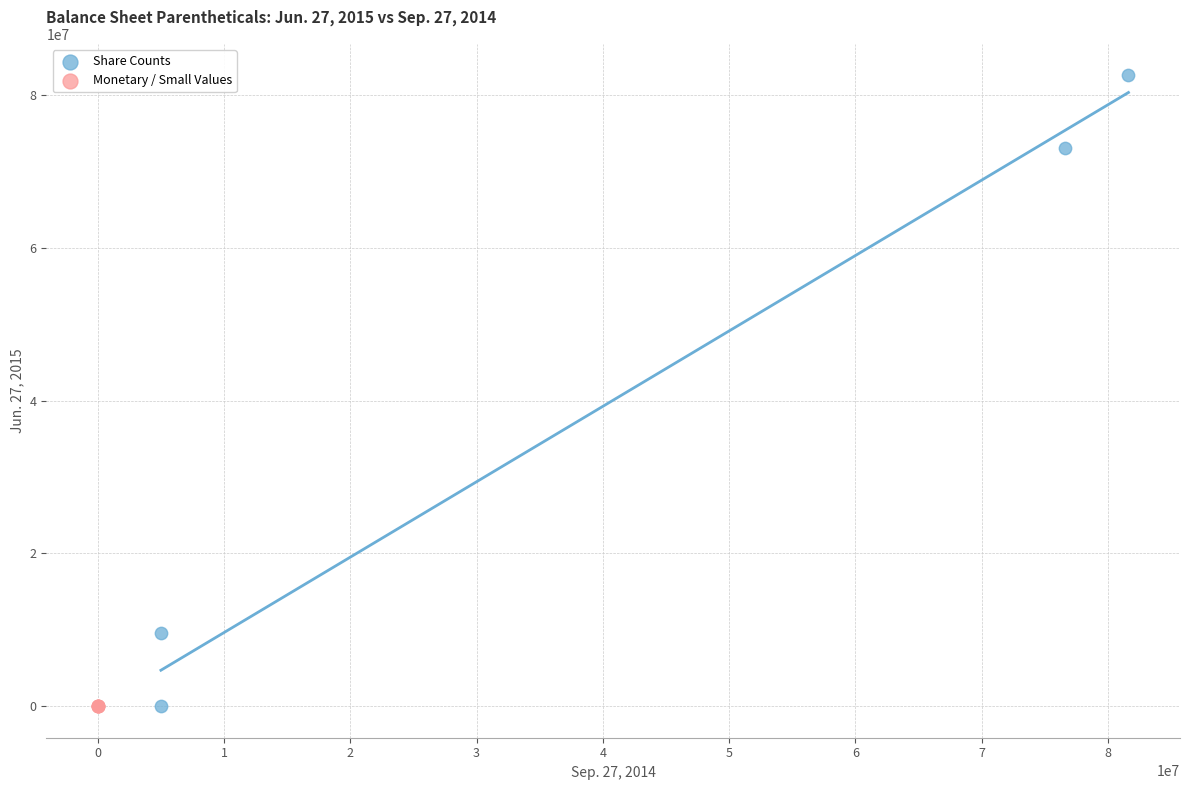

Which series contains the highest Y value?

Share Counts